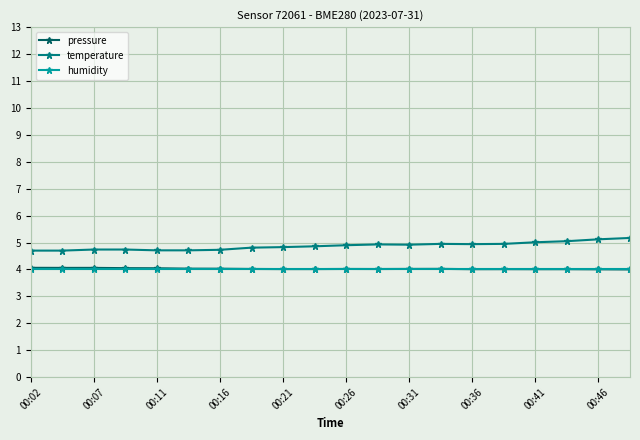

What is the value of the humidity point at the 17th from the left?

4.0